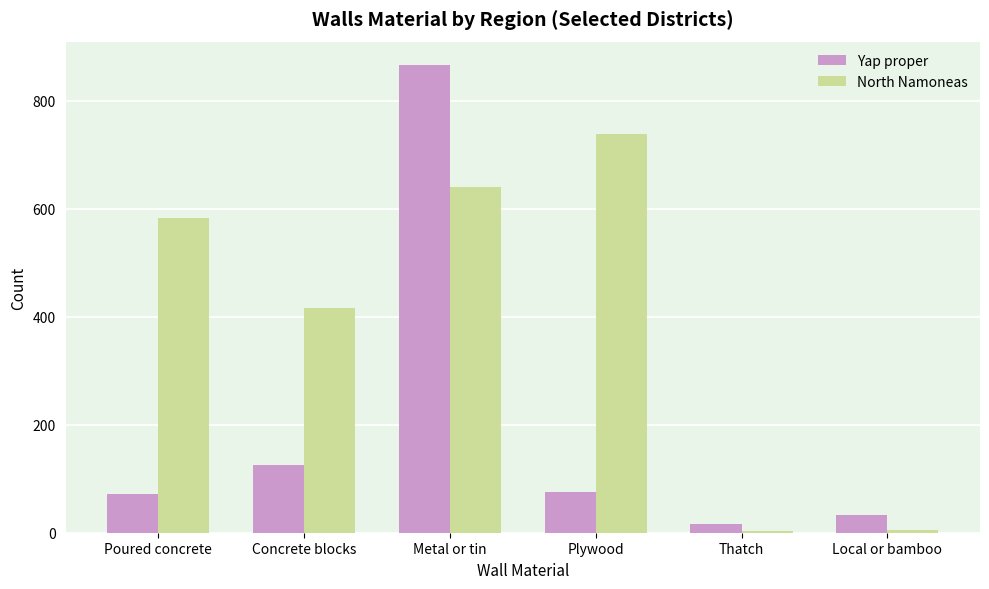

Which series has the largest total across all categories?

North Namoneas